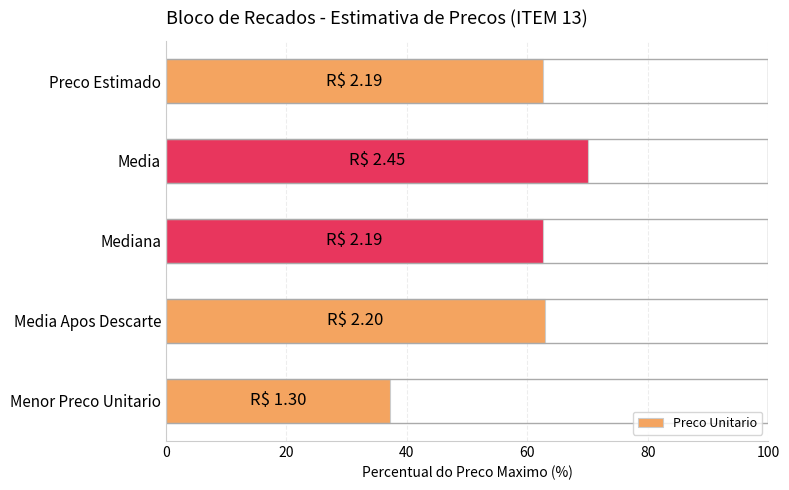

What is the difference between the maximum and minimum values?

32.9